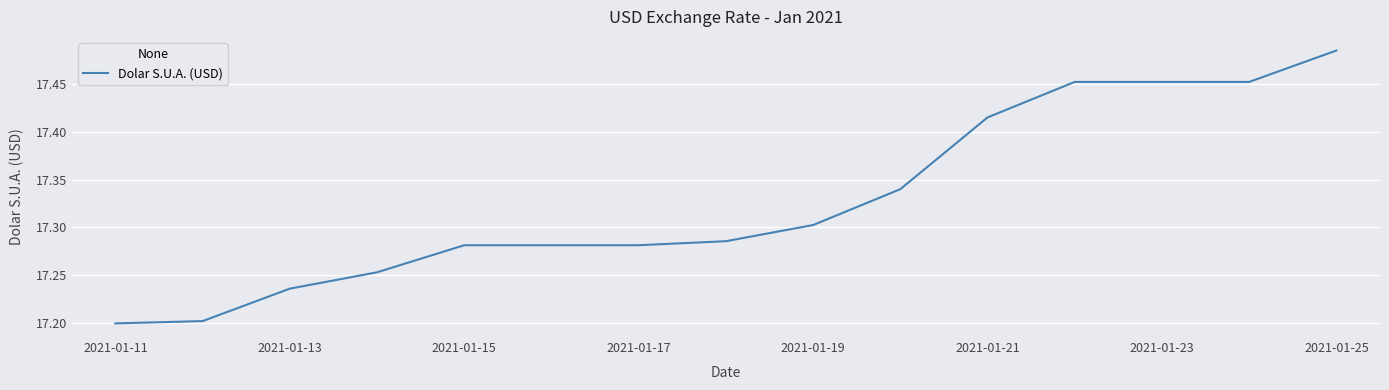

What is the difference between the maximum and minimum values?

0.3